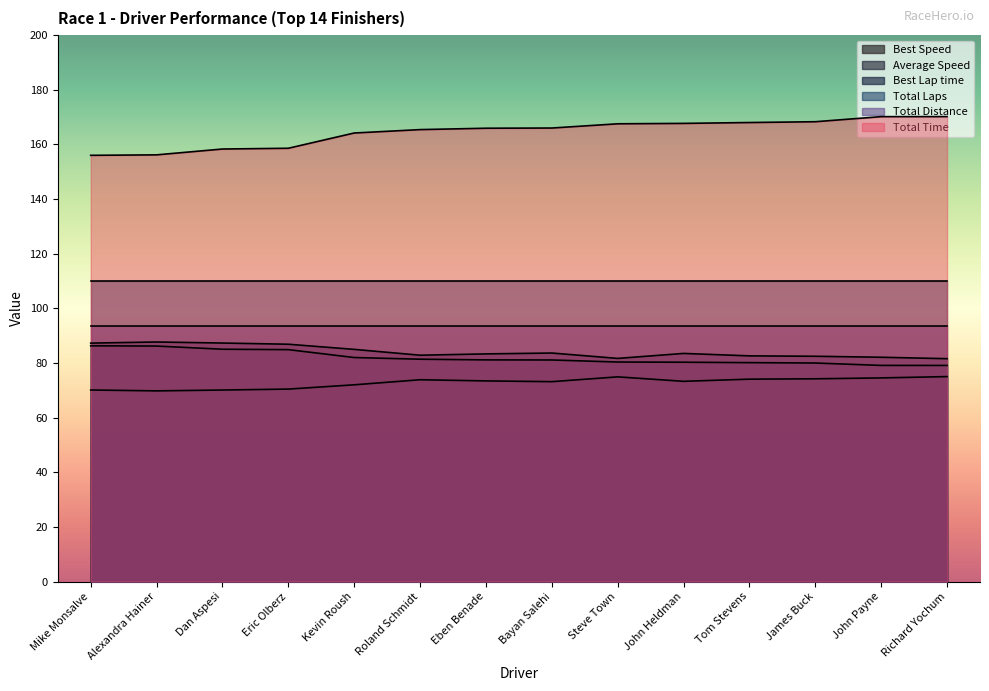

Which category has the highest value in the Total Time series?

Richard Yochum